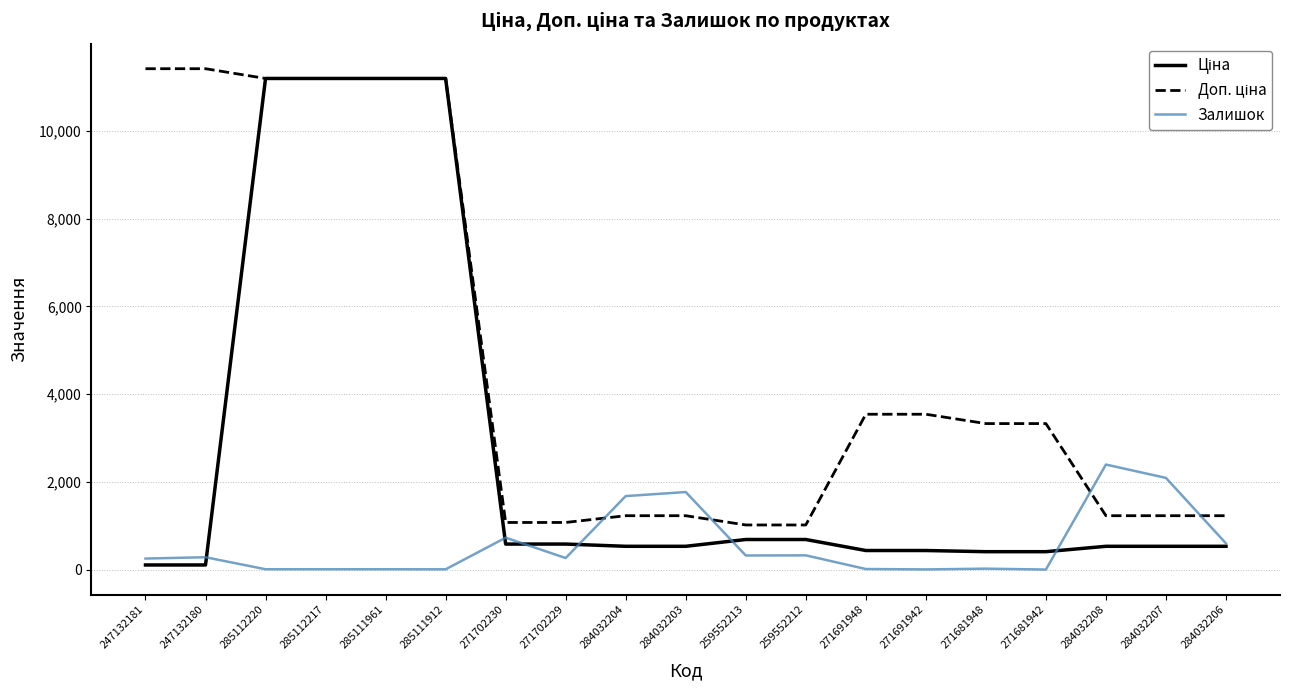

What is the maximum value for Залишок?

2400.0